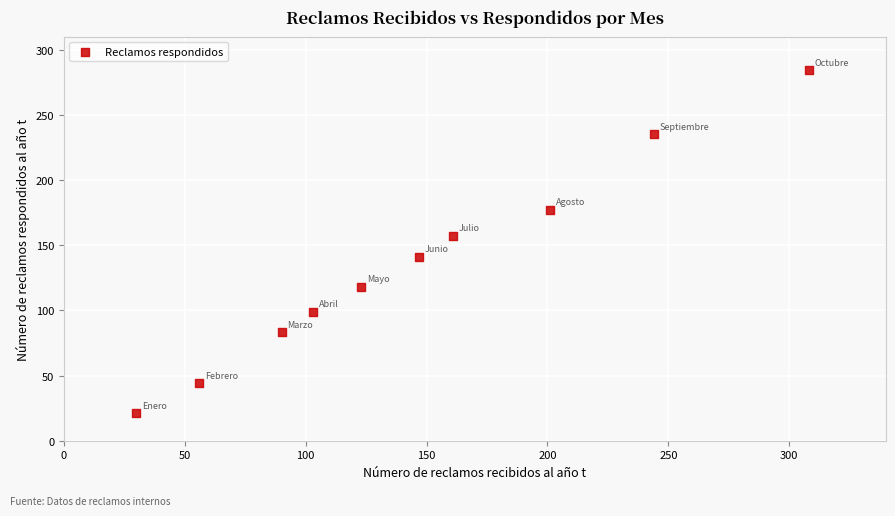

What is the average X value?

146